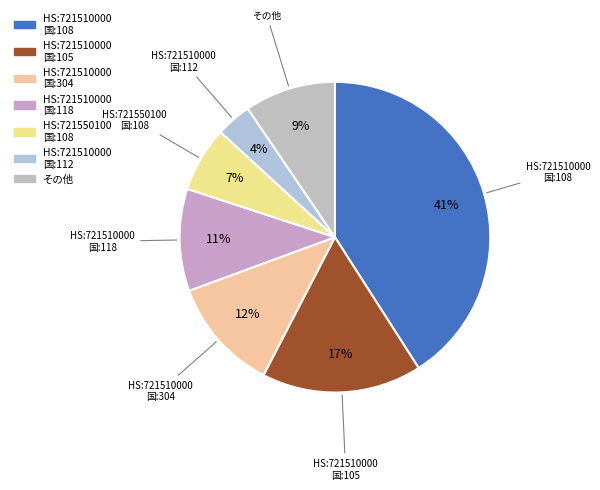

Which slice is the largest?

721510000-108